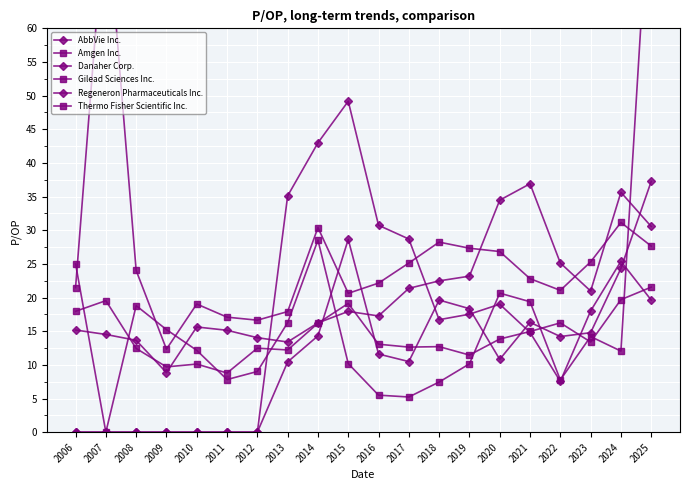

What is the value of the Amgen Inc. point at the 11th from the left?

13.1